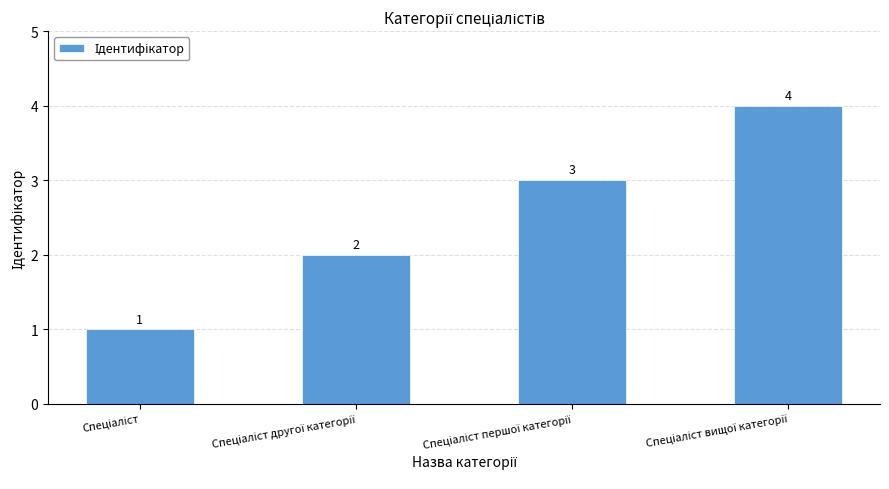

What is the smallest value displayed?

1